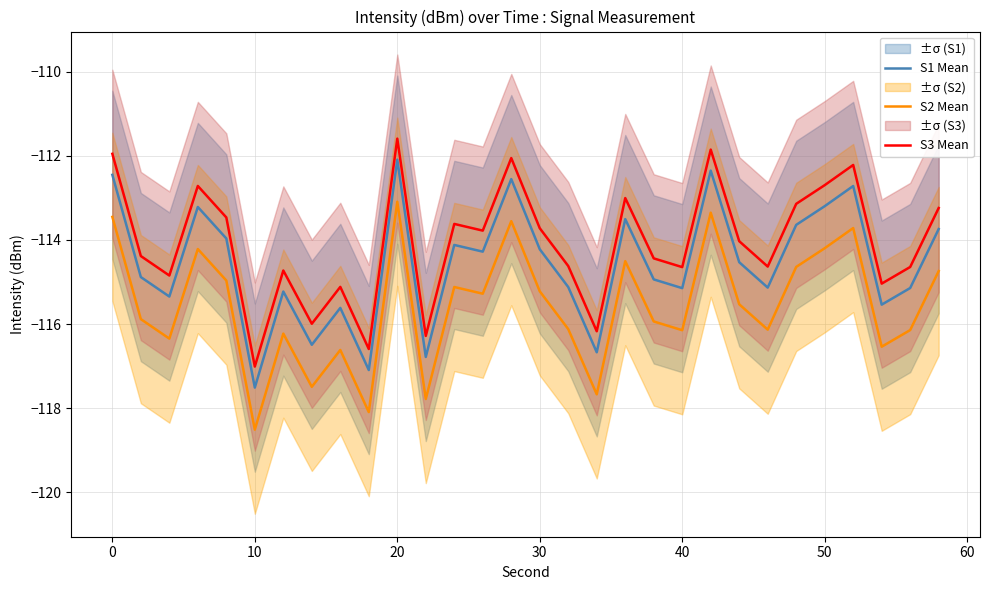

Reading right to left, list all the values displayed in this chart.

S1 Mean: -113.7	-115.1	-115.5	-112.7	-113.2	-113.6	-115.1	-114.5	-112.4	-115.1	-114.9	-113.5	-116.7	-115.1	-114.2	-112.6	-114.3	-114.1	-116.8	-112.1	-117.1	-115.6	-116.5	-115.2	-117.5	-114.0	-113.2	-115.3	-114.9	-112.5
S2 Mean: -114.7	-116.1	-116.5	-113.7	-114.2	-114.6	-116.1	-115.5	-113.4	-116.1	-115.9	-114.5	-117.7	-116.1	-115.2	-113.6	-115.3	-115.1	-117.8	-113.1	-118.1	-116.6	-117.5	-116.2	-118.5	-115.0	-114.2	-116.3	-115.9	-113.5
S3 Mean: -113.2	-114.6	-115.0	-112.2	-112.7	-113.1	-114.6	-114.0	-111.9	-114.6	-114.4	-113.0	-116.2	-114.6	-113.7	-112.1	-113.8	-113.6	-116.3	-111.6	-116.6	-115.1	-116.0	-114.7	-117.0	-113.5	-112.7	-114.8	-114.4	-112.0